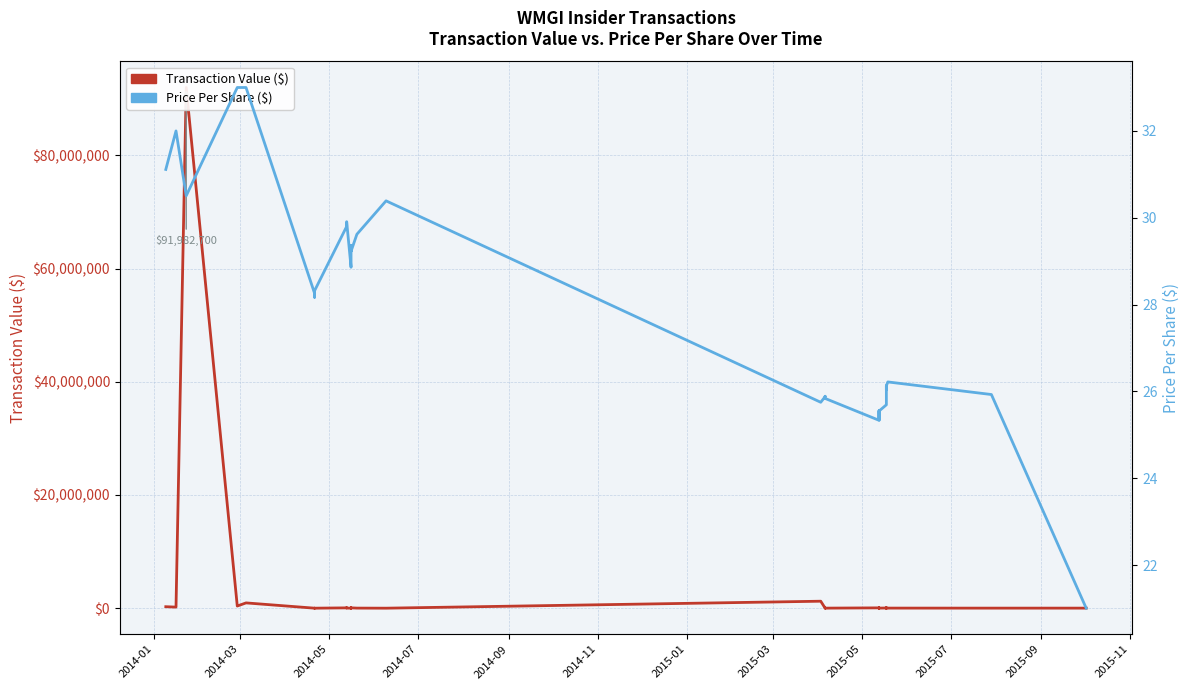

True or false: Price Per Share ($) has more than 2 interior local peaks.

True